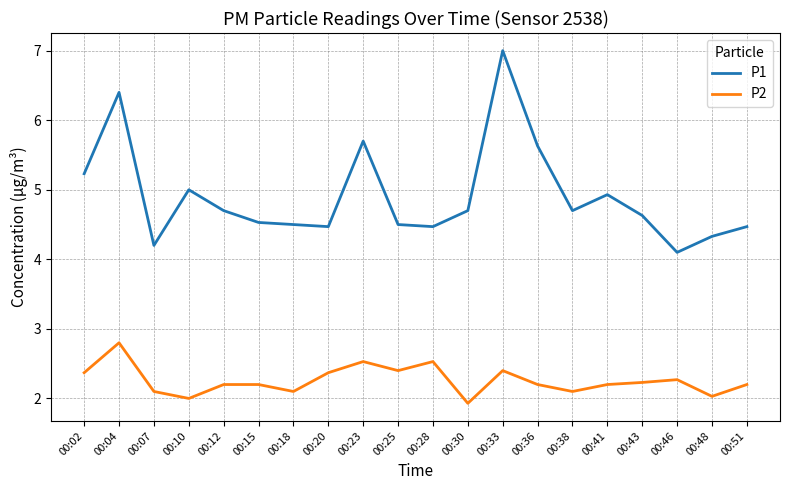

What is the lowest value of the P1 series?

4.1